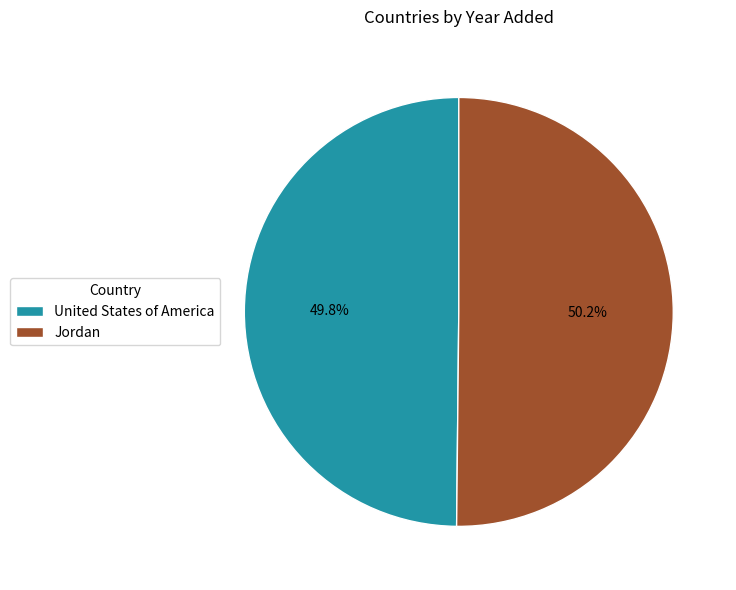

Is it true that United States of America is 50% of the pie?

True